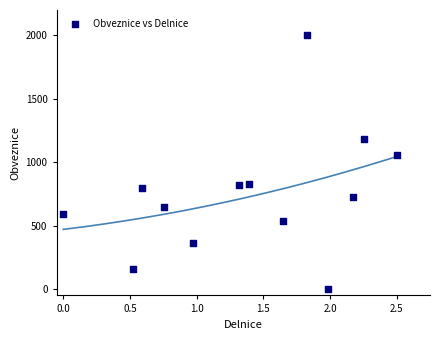

What Y value in the scatter plot is closest to 1000?

1056.5